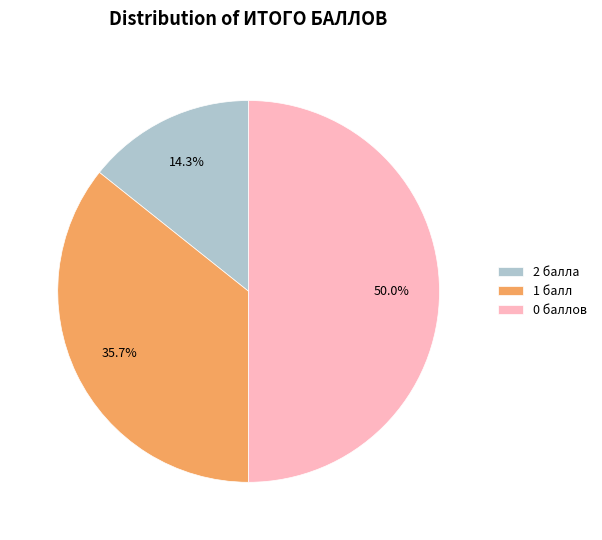

How many slices are in this pie chart?

3